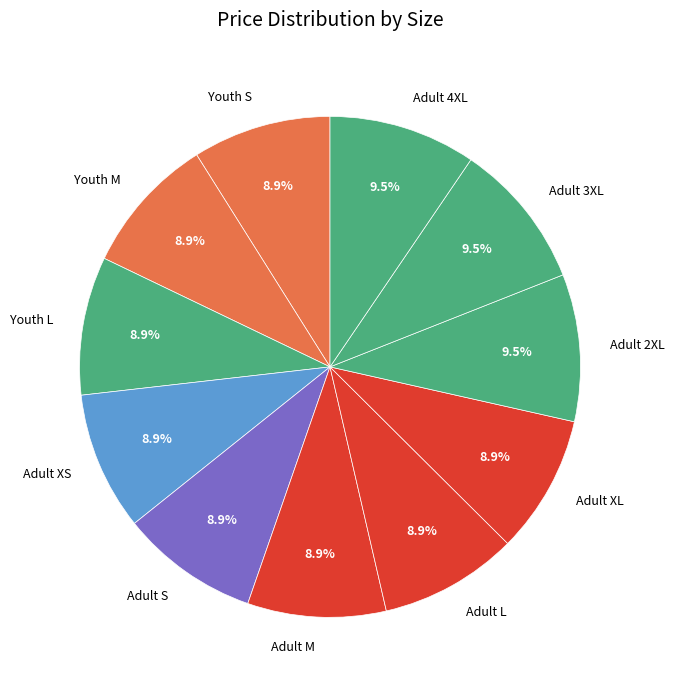

Do Youth M and Adult M together represent more than half of the pie?

No